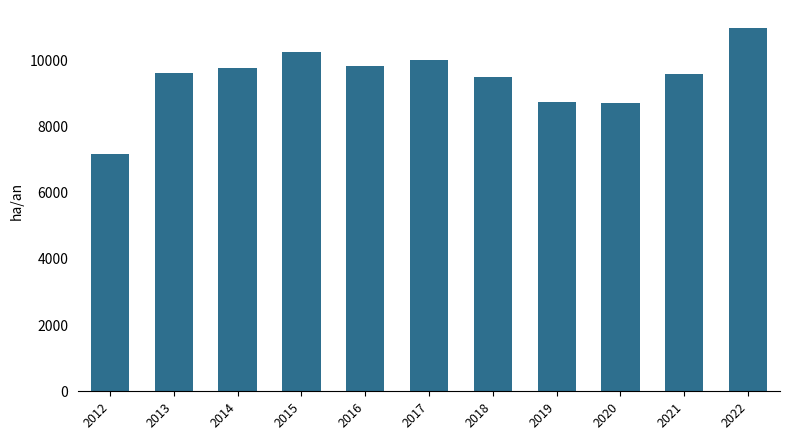

What is the sum of all values?

104110.1